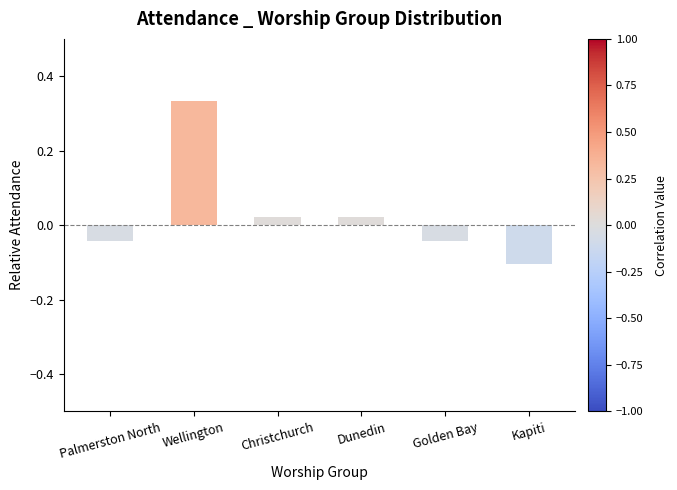

The chart shows a value of -0.1 at Golden Bay. True or false?

False